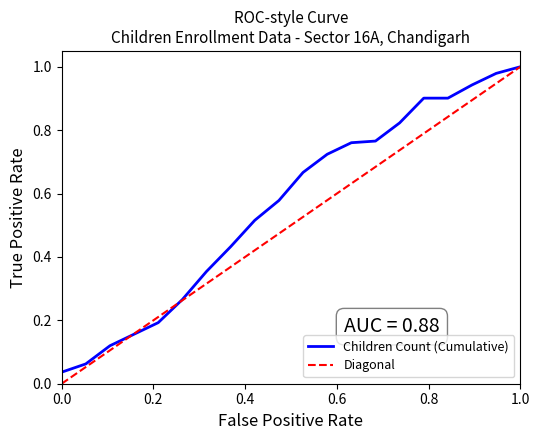

True or false: there are more than 2 points higher than both neighbors.

False